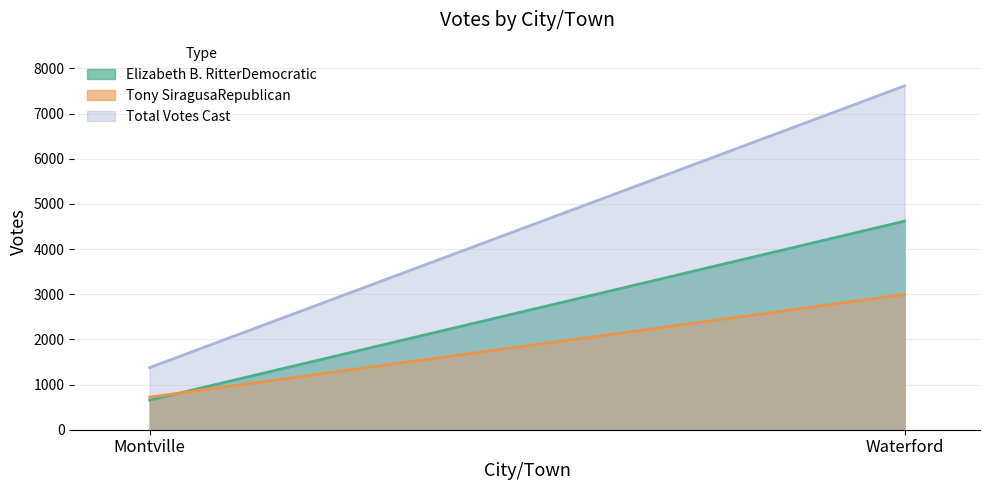

Count the Total Votes Cast values in the range 1377 to 7613.

2